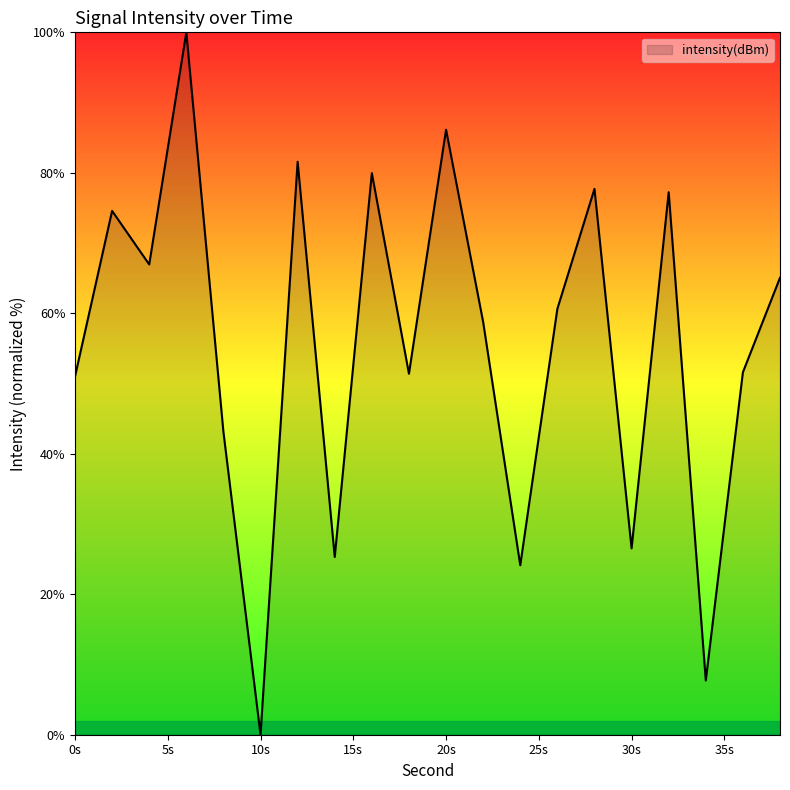

What is the greatest value displayed?

100.0